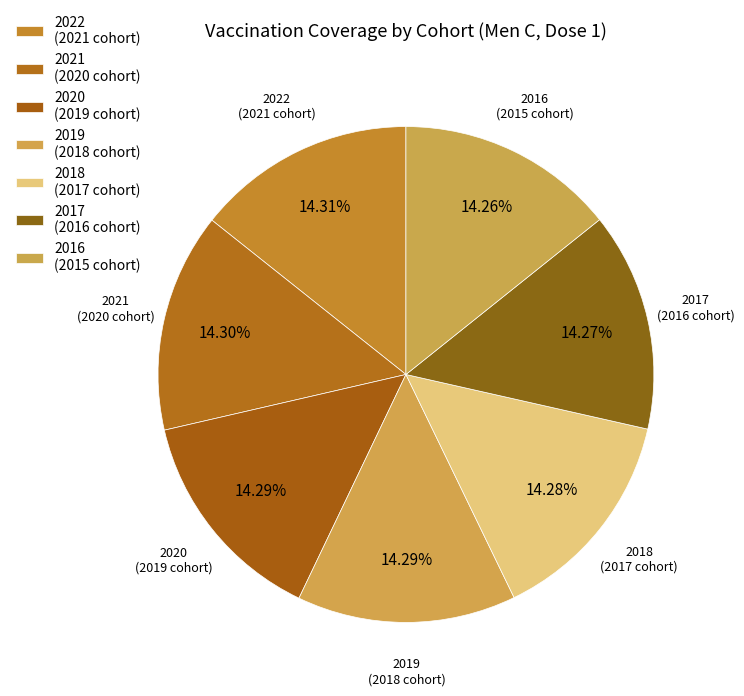

Which category has the smallest portion of the pie?

2016